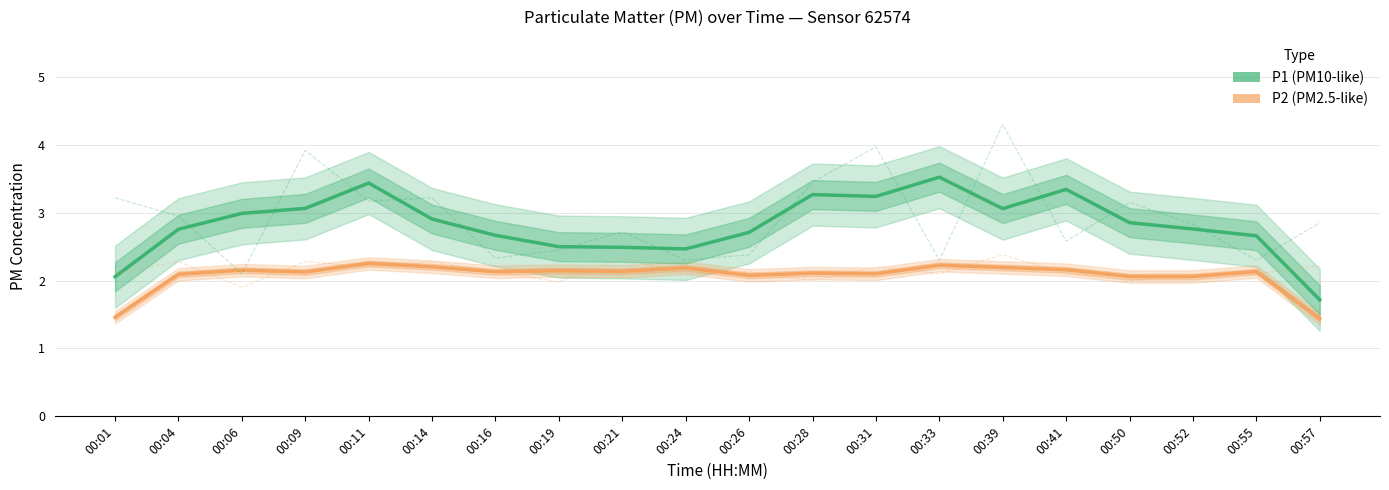

At how many categories does at least one series exceed 2?

19